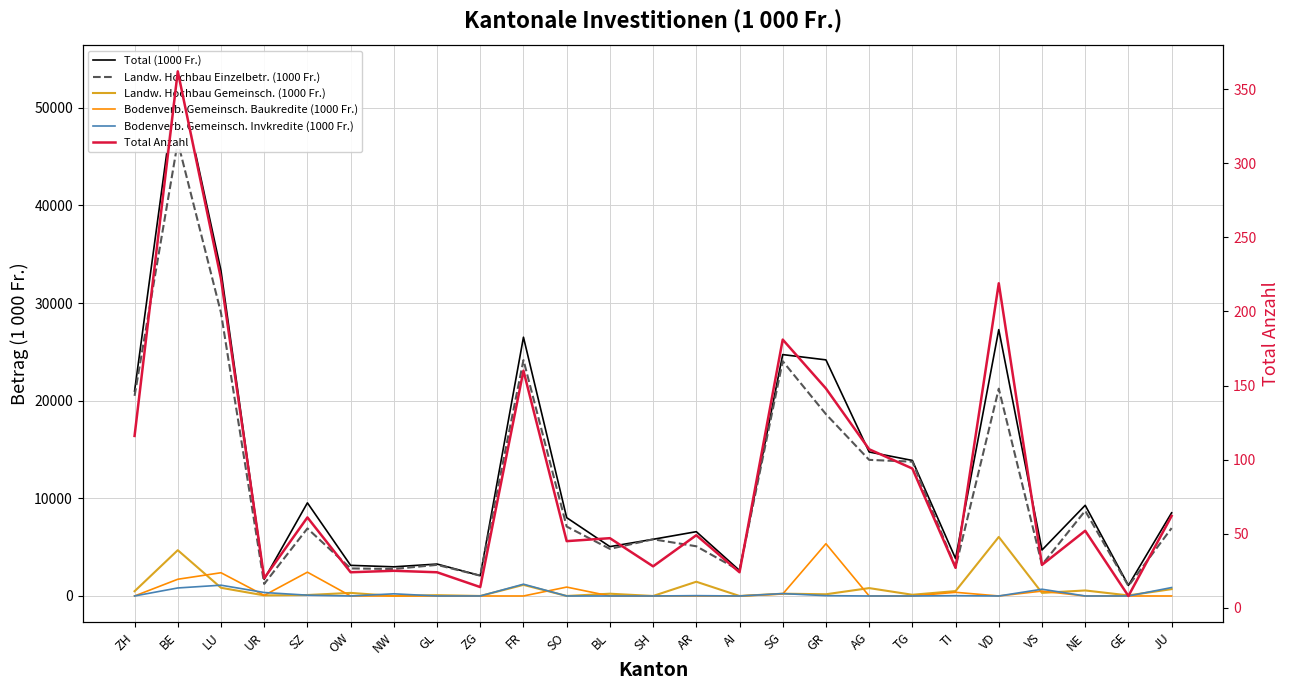

How many lines are shown in the chart?

6